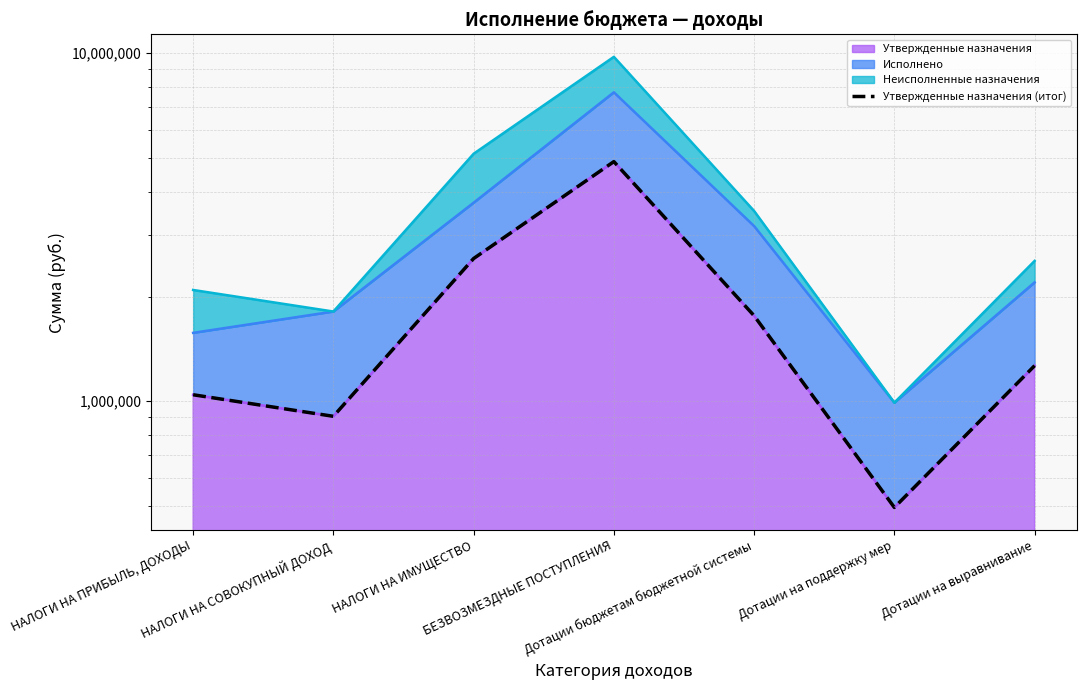

What value does the data have at Дотации на выравнивание?

1265512.0